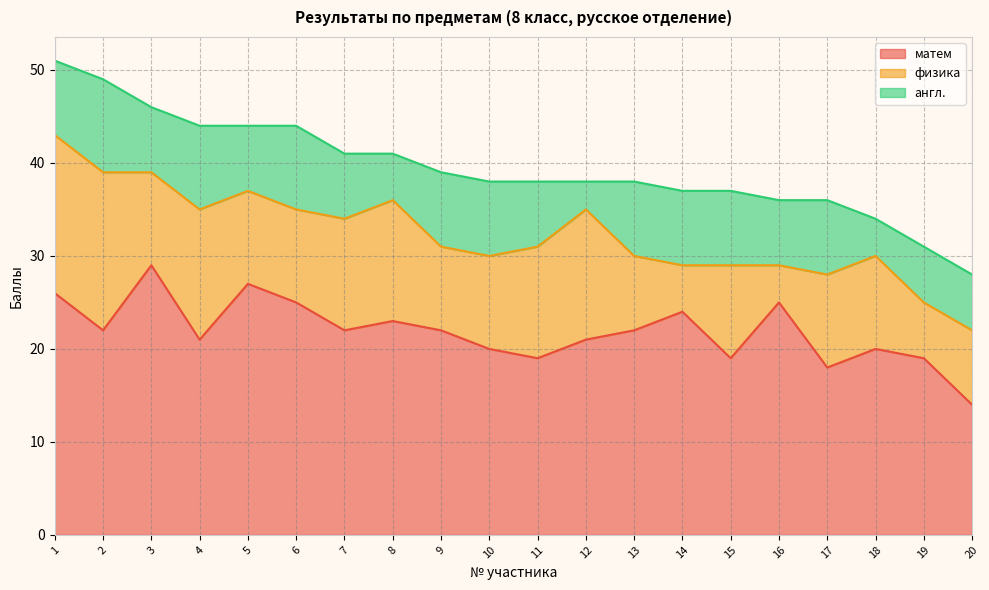

How many data points in физика are less than 10?

6